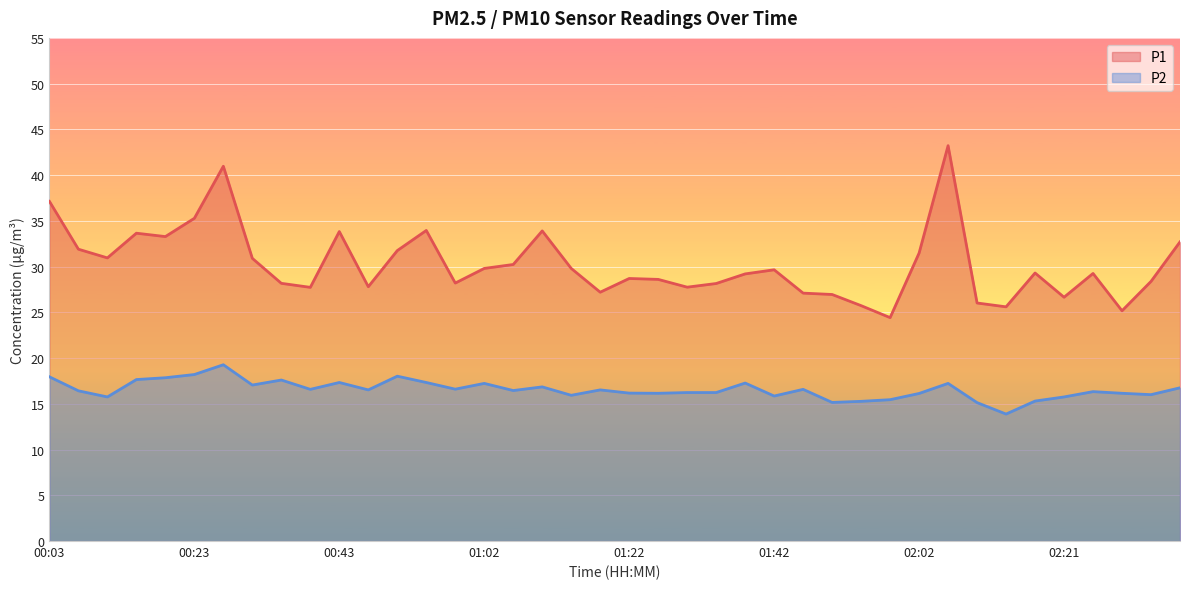

True or false: P1 and P2 intersect in this chart.

False